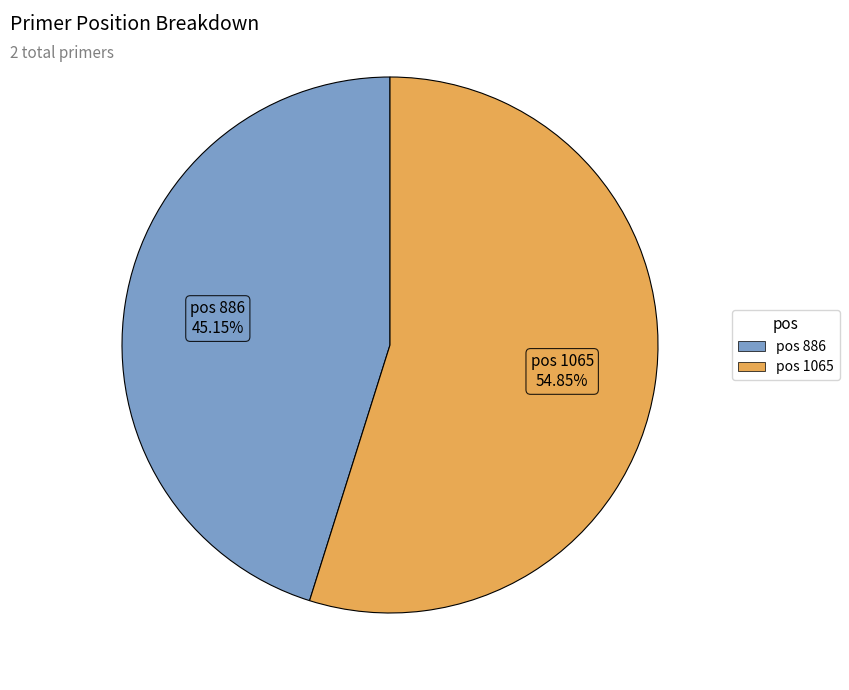

Is there a majority slice in this chart?

Yes